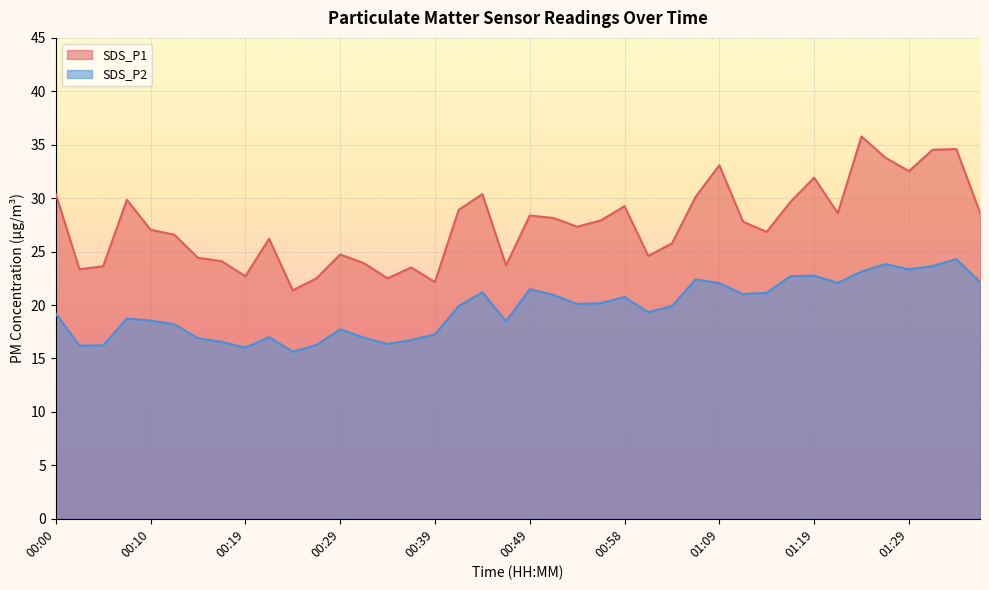

How many lines are shown in the chart?

2